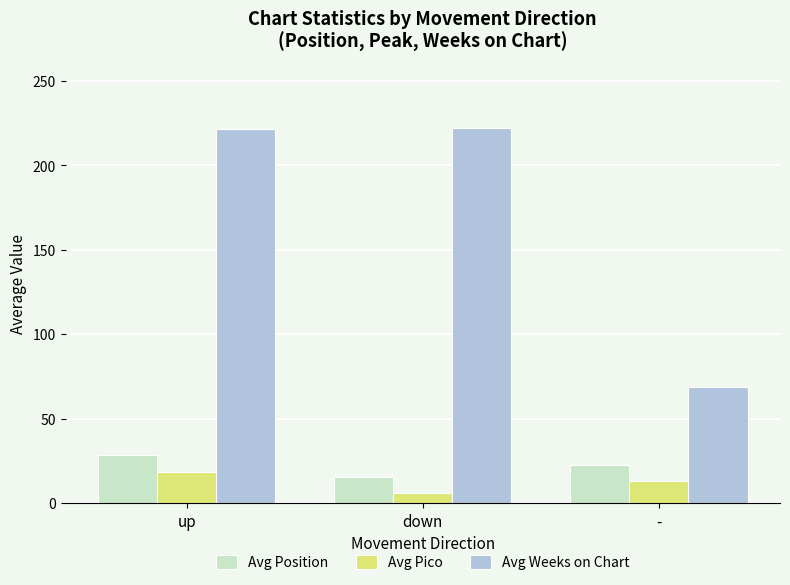

Read the Avg Pico value at up.

18.2